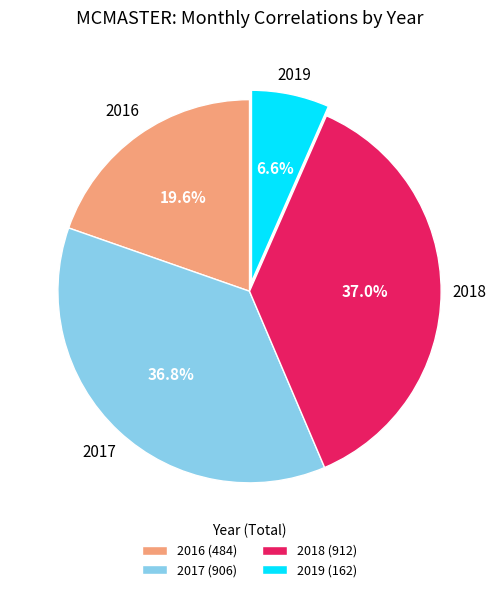

Is there any slice that represents more than half of the pie?

No